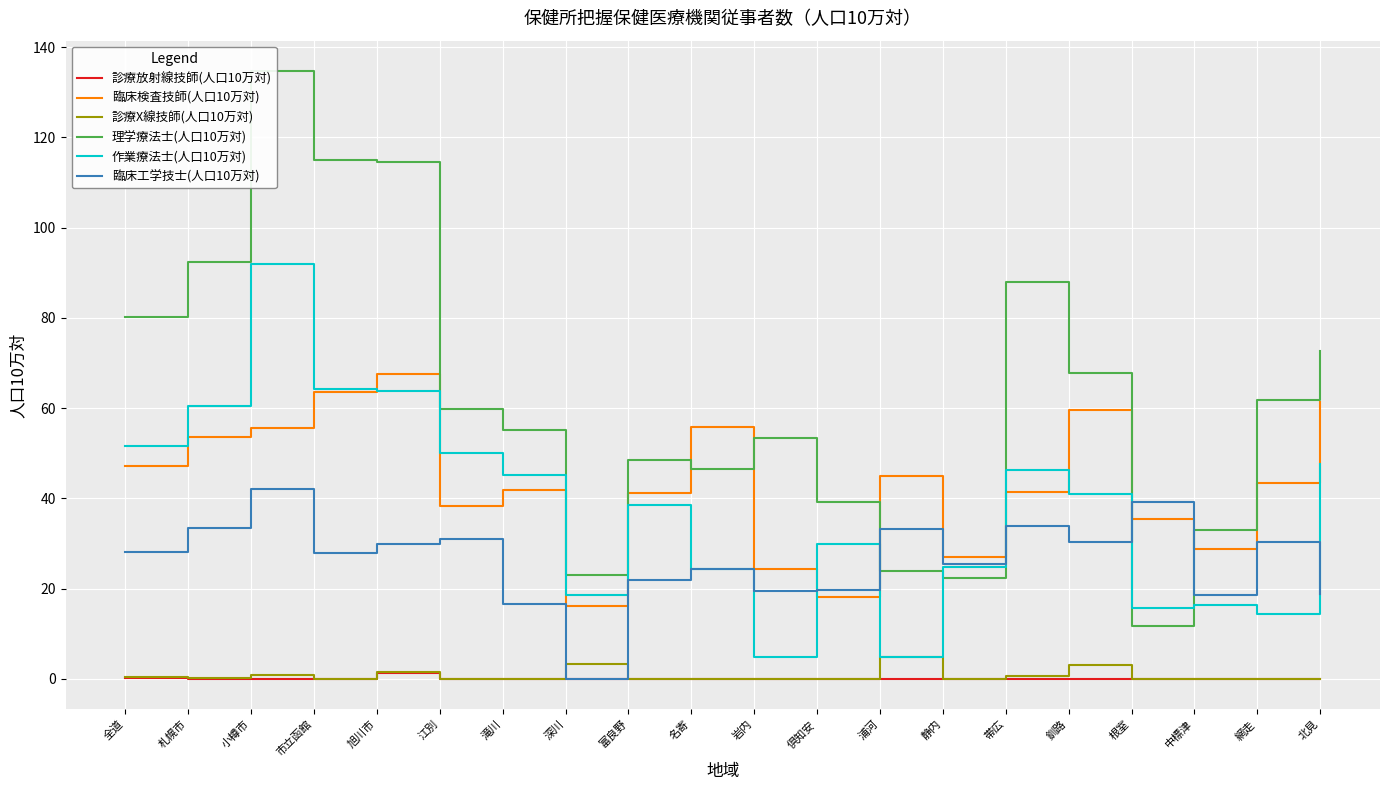

What is the spread (max minus min) of values at 全道?

80.0